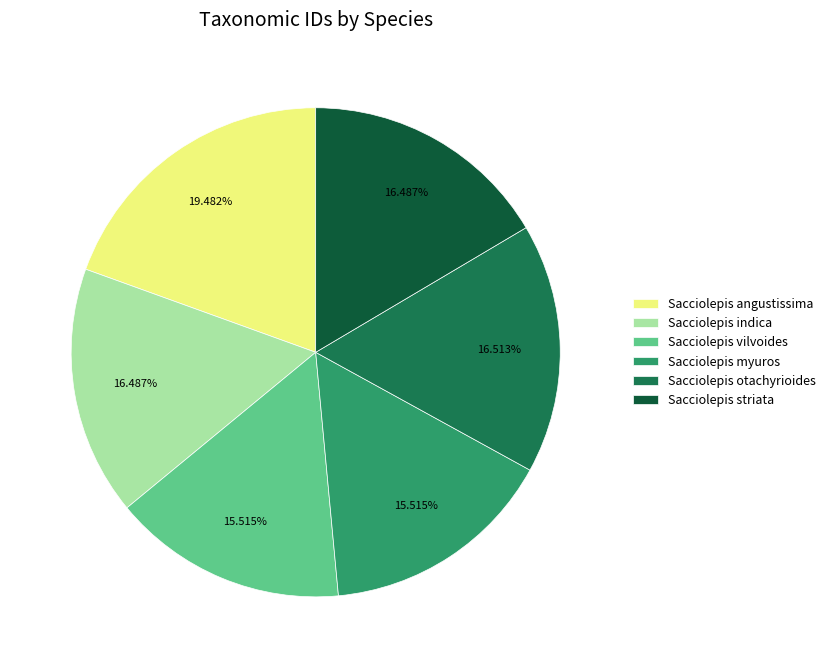

Count the number of slices in the pie.

6